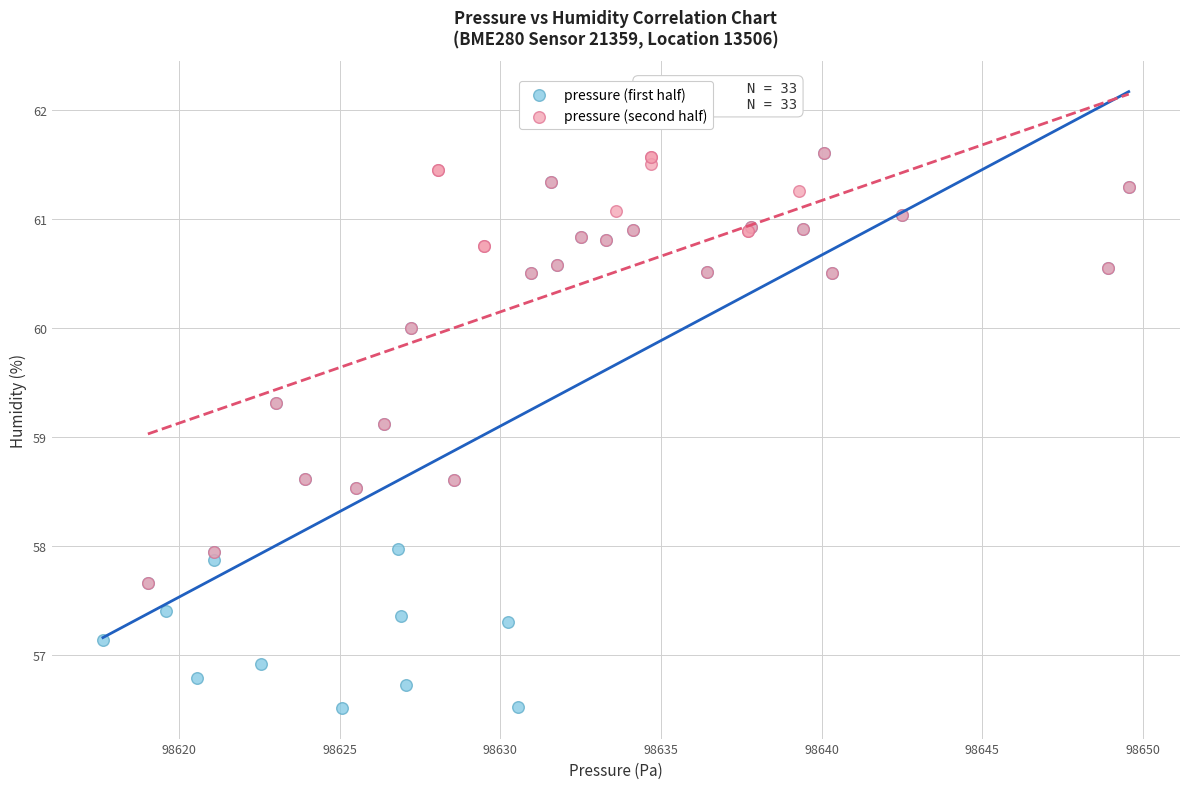

Which series has the largest Y range (max minus min)?

pressure (first half)